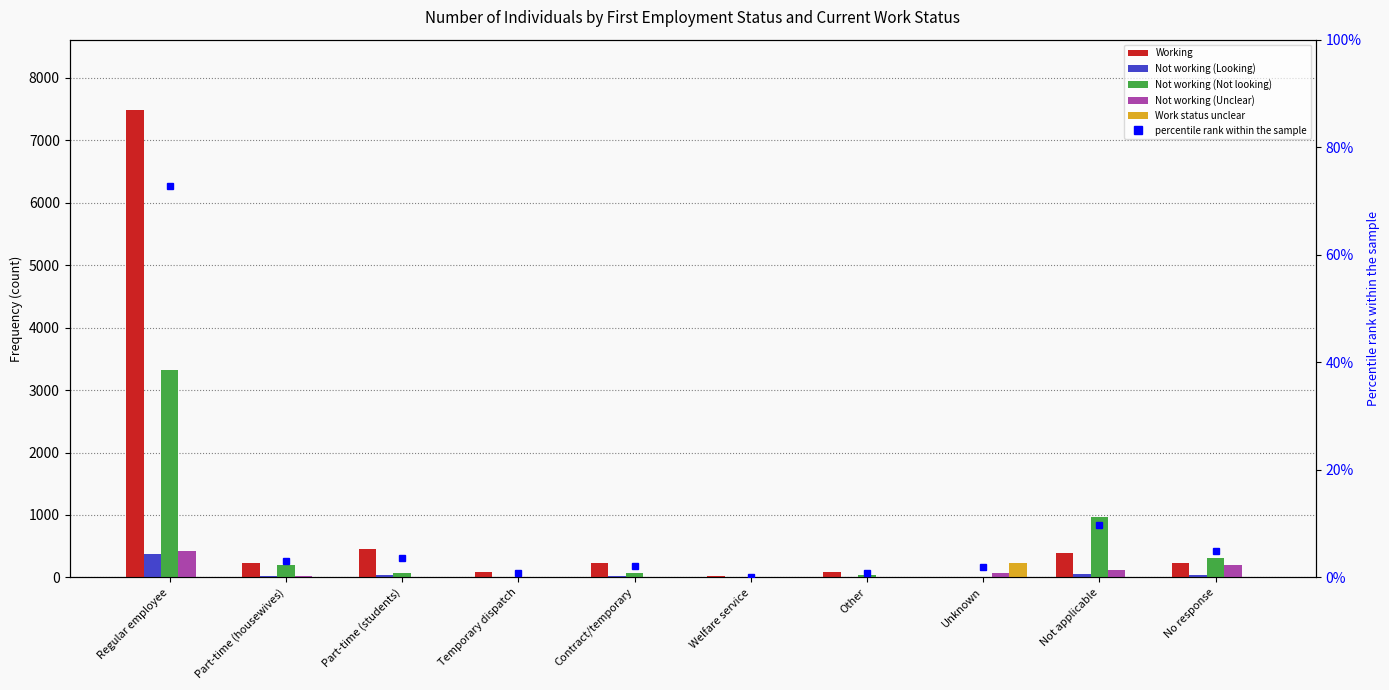

At which category is the sum across all series the highest?

Regular employee